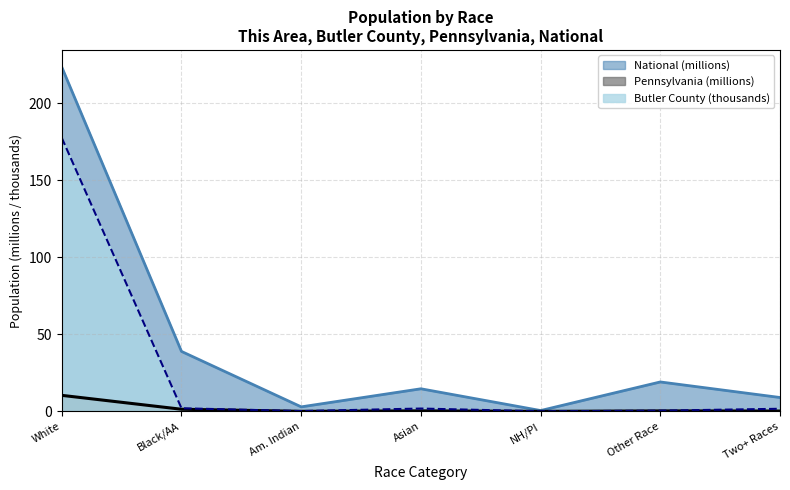

Which series has the largest total across all categories?

National (millions)